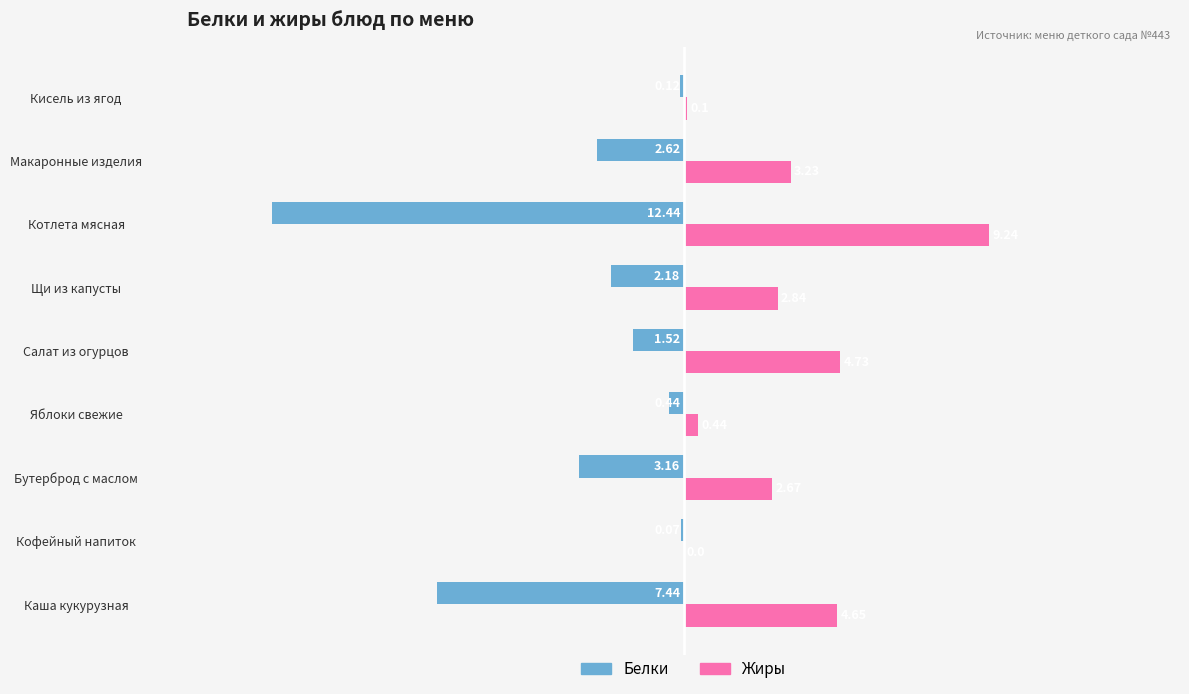

Between Каша кукурузная and Кисель из ягод, which series saw the biggest shift?

Белки